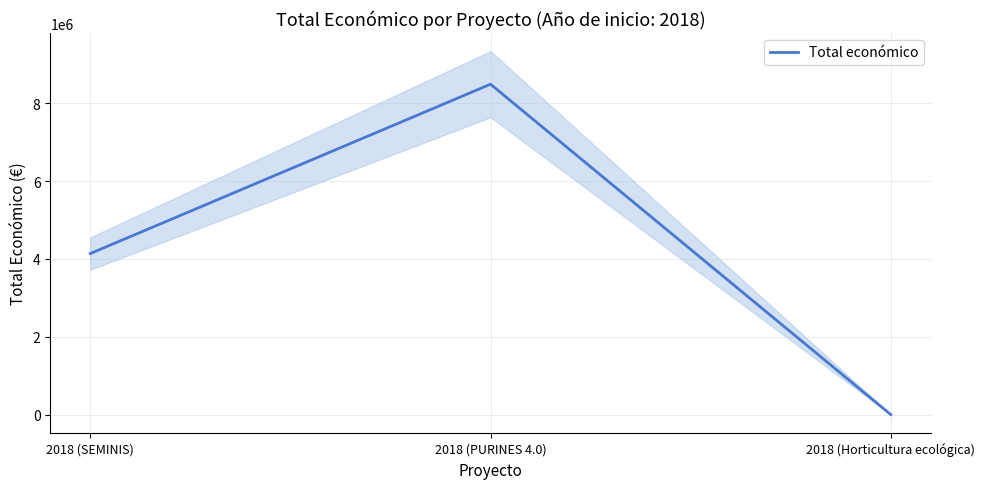

What is the label of the 2nd point from the left?

2018 (PURINES 4.0)